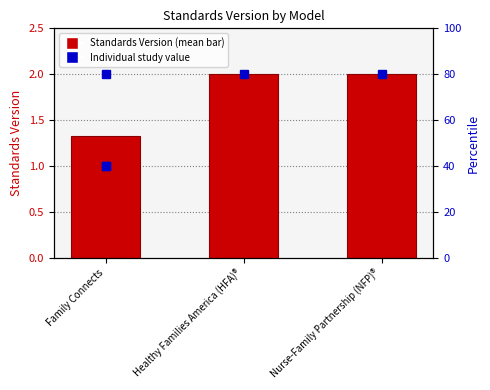

List the labels in order of value, largest first.

Healthy Families America (HFA)®, Nurse-Family Partnership (NFP)®, Family Connects